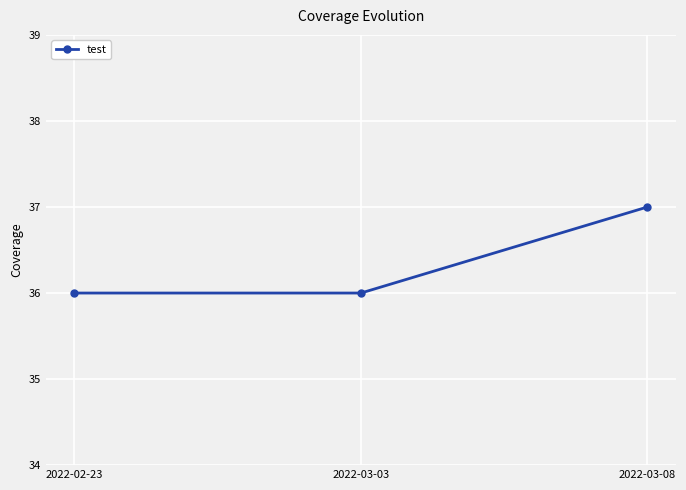

What is the sum of the values at 2022-03-08 and 2022-03-03?

73